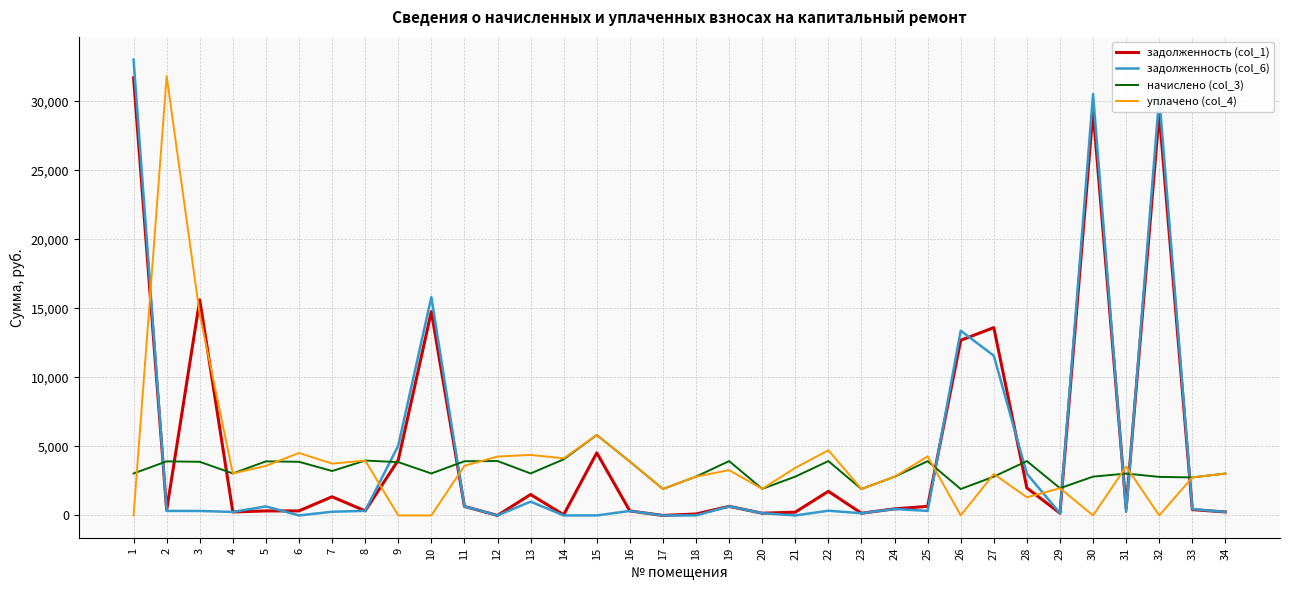

The value of задолженность (col_6) at 14 is 0.0. True or false?

True